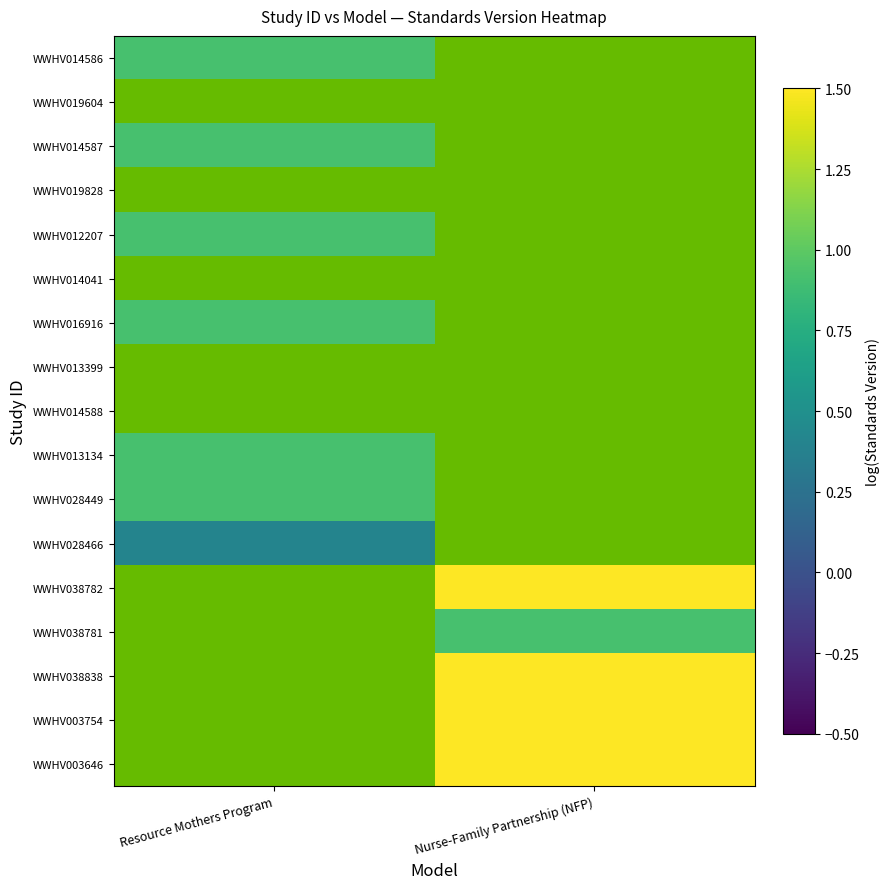

What is the greatest value displayed?

1.5